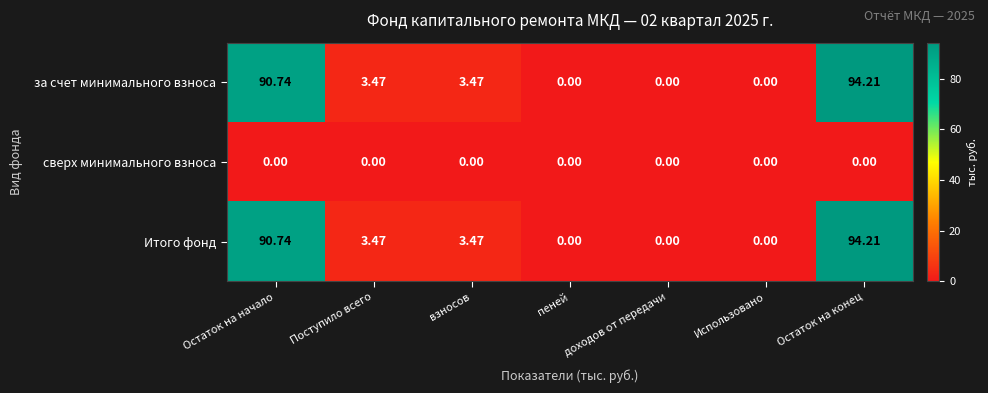

How many distinct data groups are displayed?

3